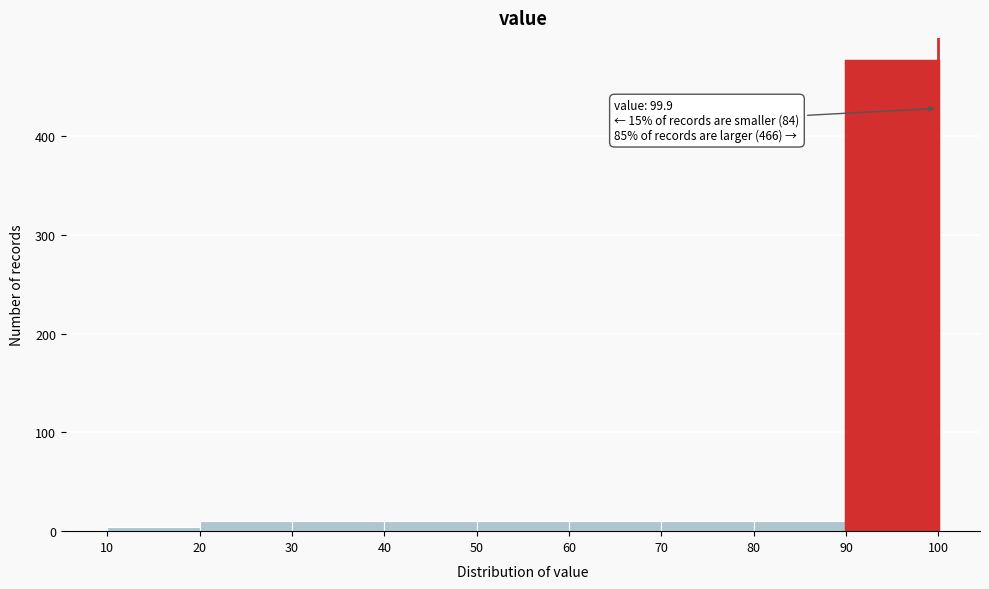

Which range on the x-axis has the tallest bar?

90 to 100